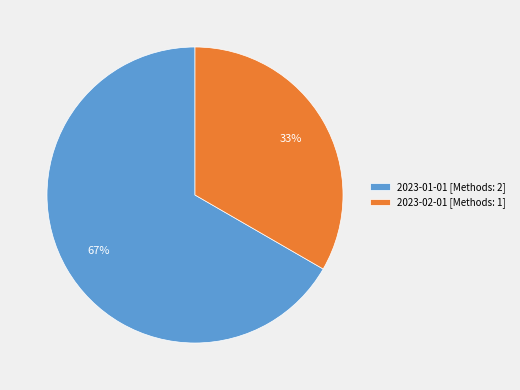

Which has a higher value, 2023-02-01 [Methods: 1] or 2023-01-01 [Methods: 2]?

2023-01-01 [Methods: 2]